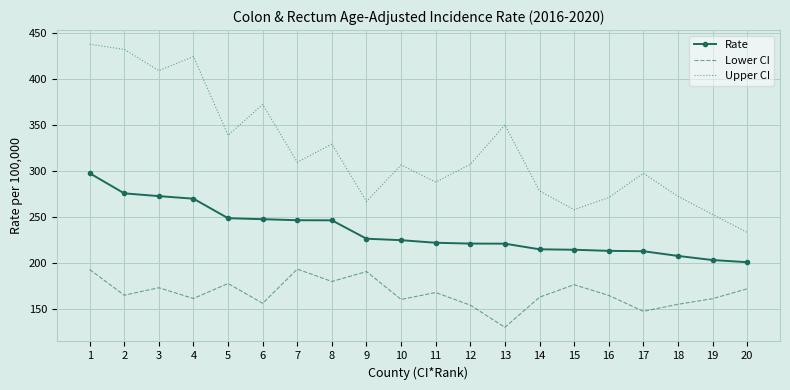

What value does the Rate series have at 20?

201.3